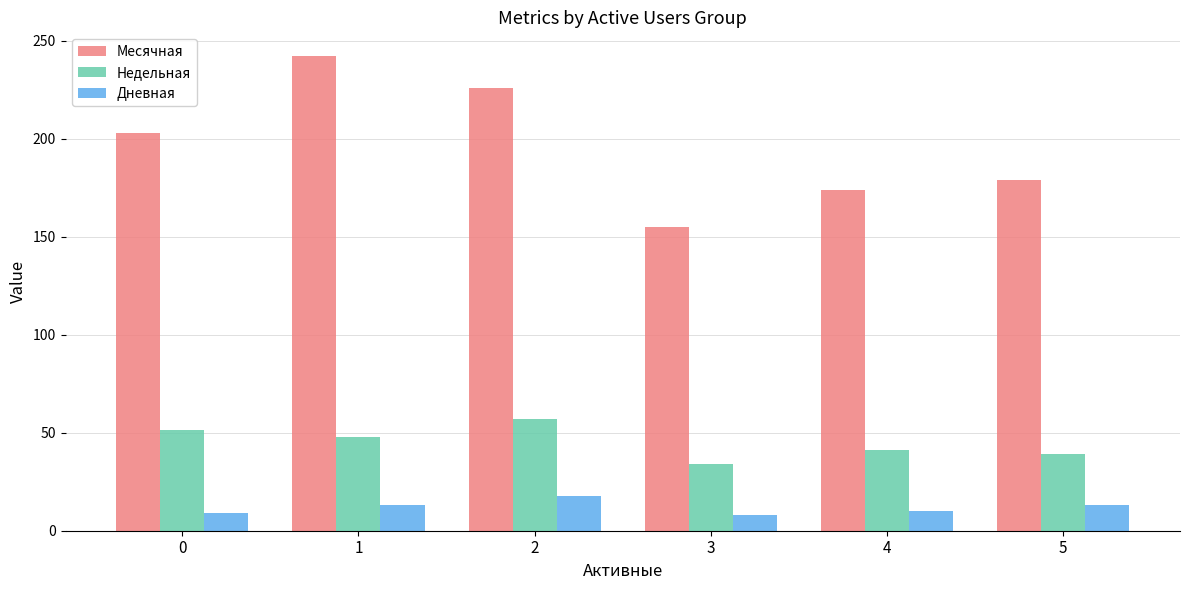

What is the total value across all series at 4?

225.0